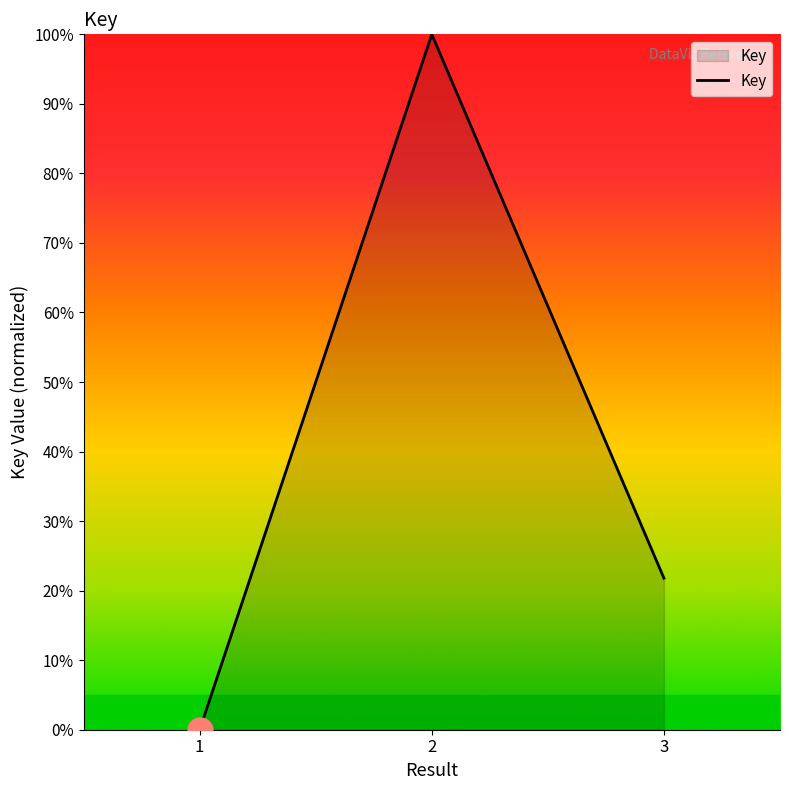

How many values are above zero?

2